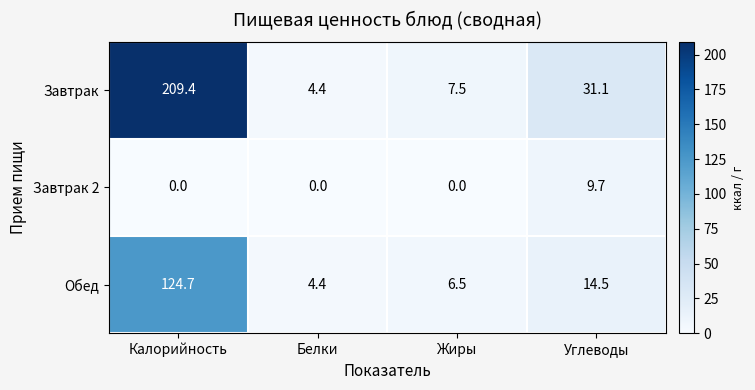

List the series in order of their overall mean, lowest first.

Завтрак 2, Обед, Завтрак